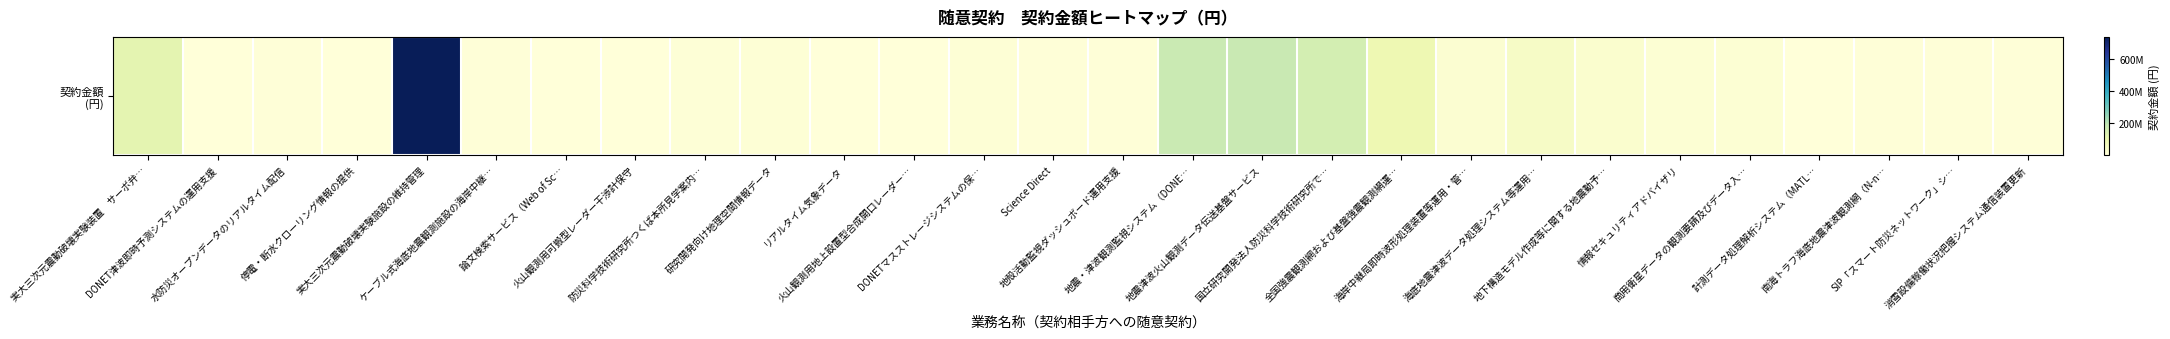

What is the average value?

60457475